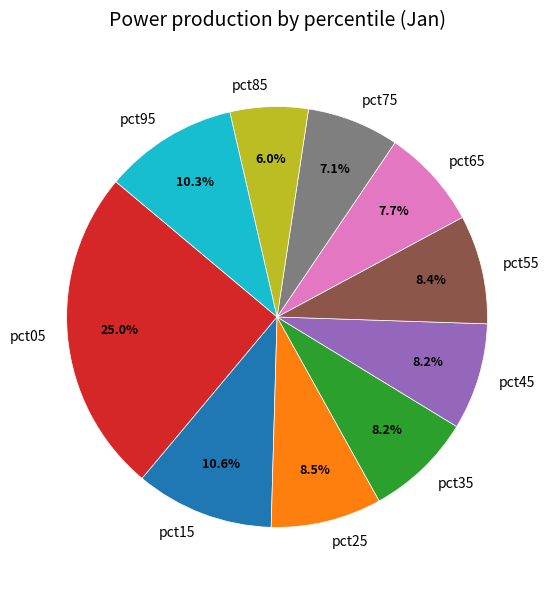

Which slice is the smallest?

pct85